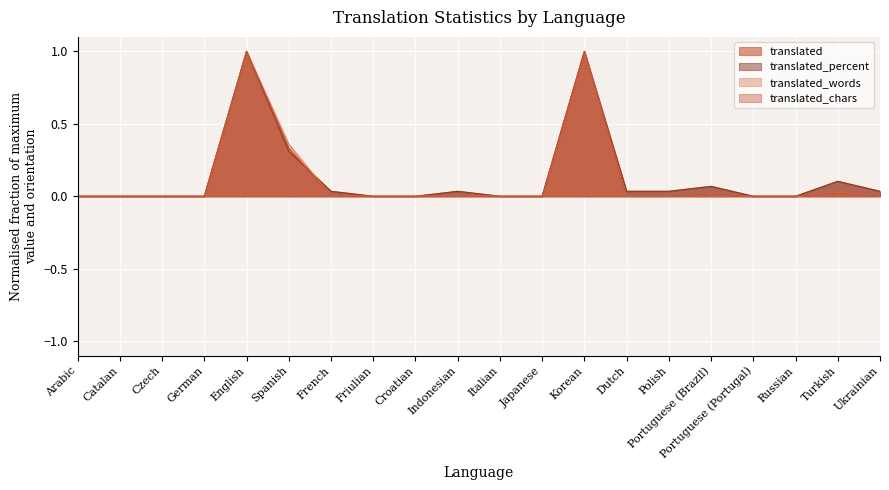

How many lines are shown in the chart?

4